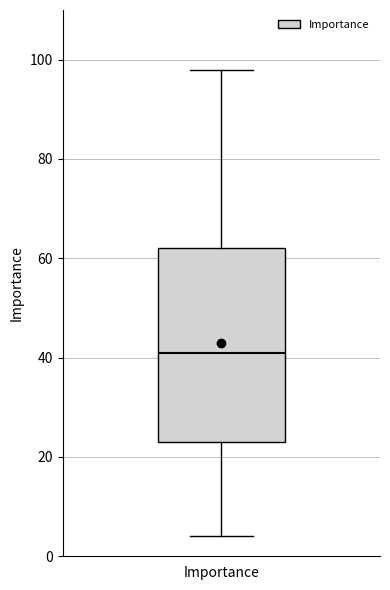

Read this box plot against the y-axis: the position of the median line, the range covered by the box, and the ends of both whiskers. The values are not printed on the chart, so give them approximately, as read against the axis.

median 42, box 24 to 62, whiskers 4 to 98